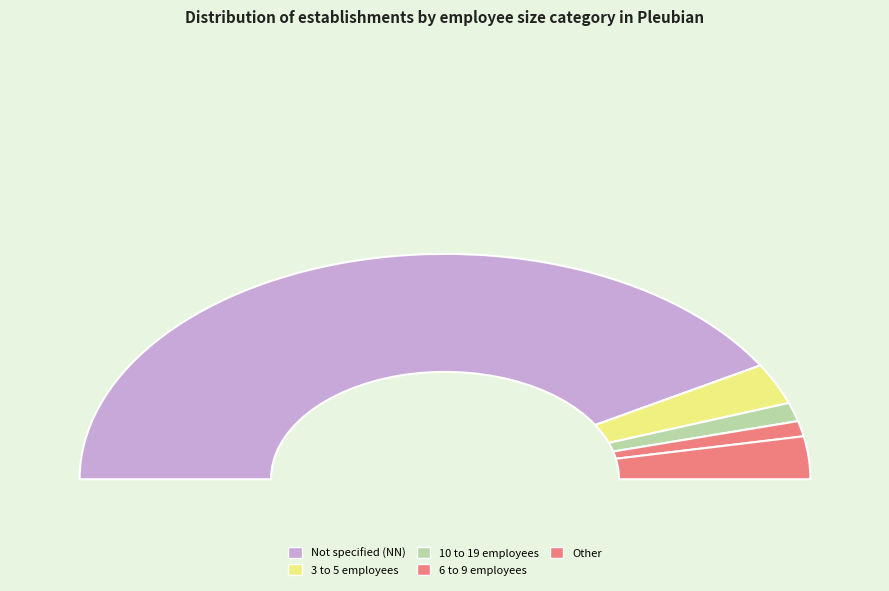

To the nearest percent, what is the difference between the largest and smallest slice percentages?

83%